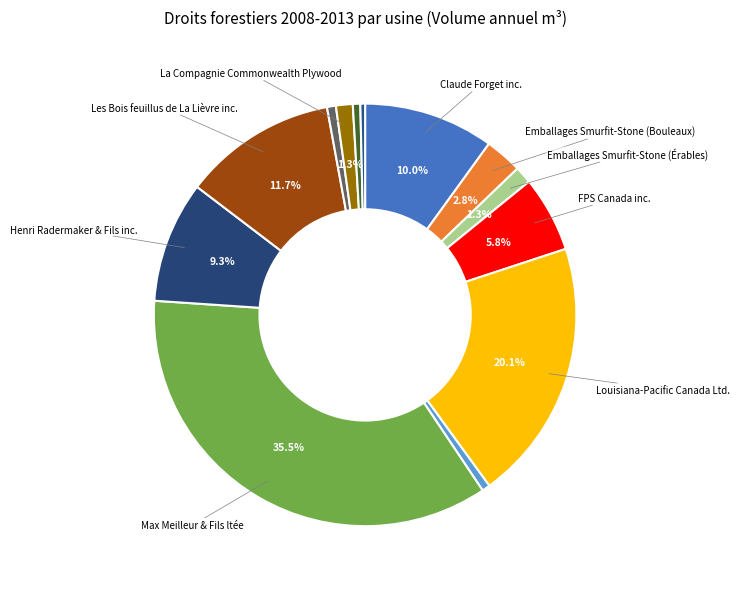

How many segments does this pie chart have?

13